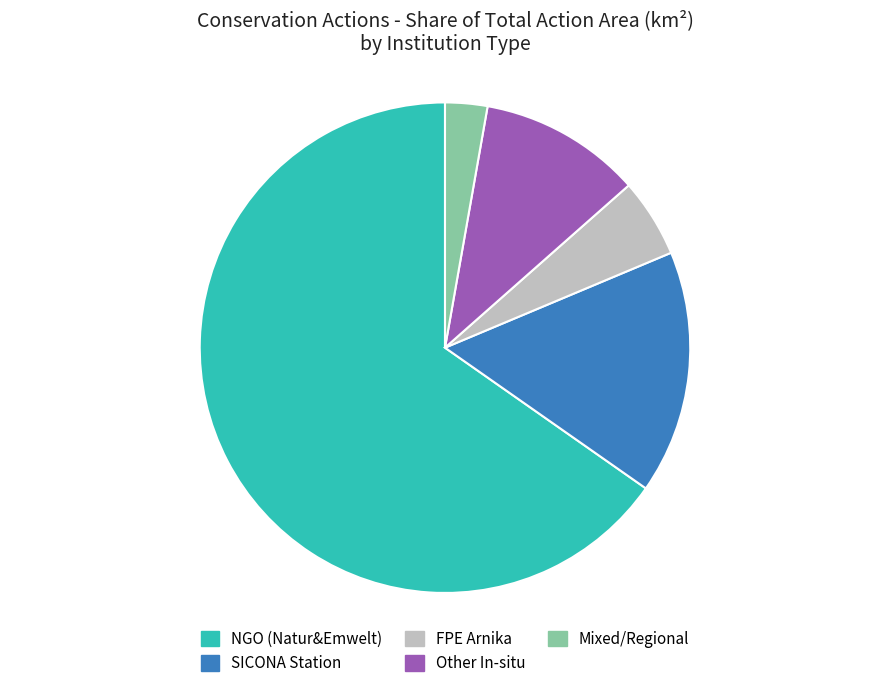

Does any single category account for the majority?

Yes